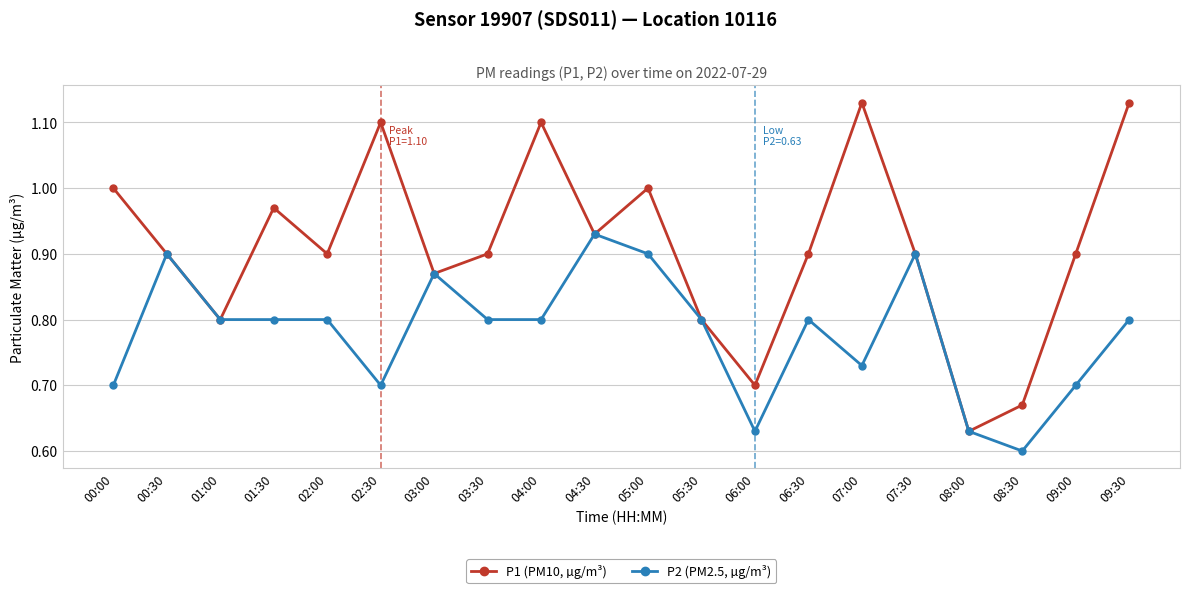

Is it true that P2 (PM2.5, µg/m³) equals 0.5 at 00:30?

False